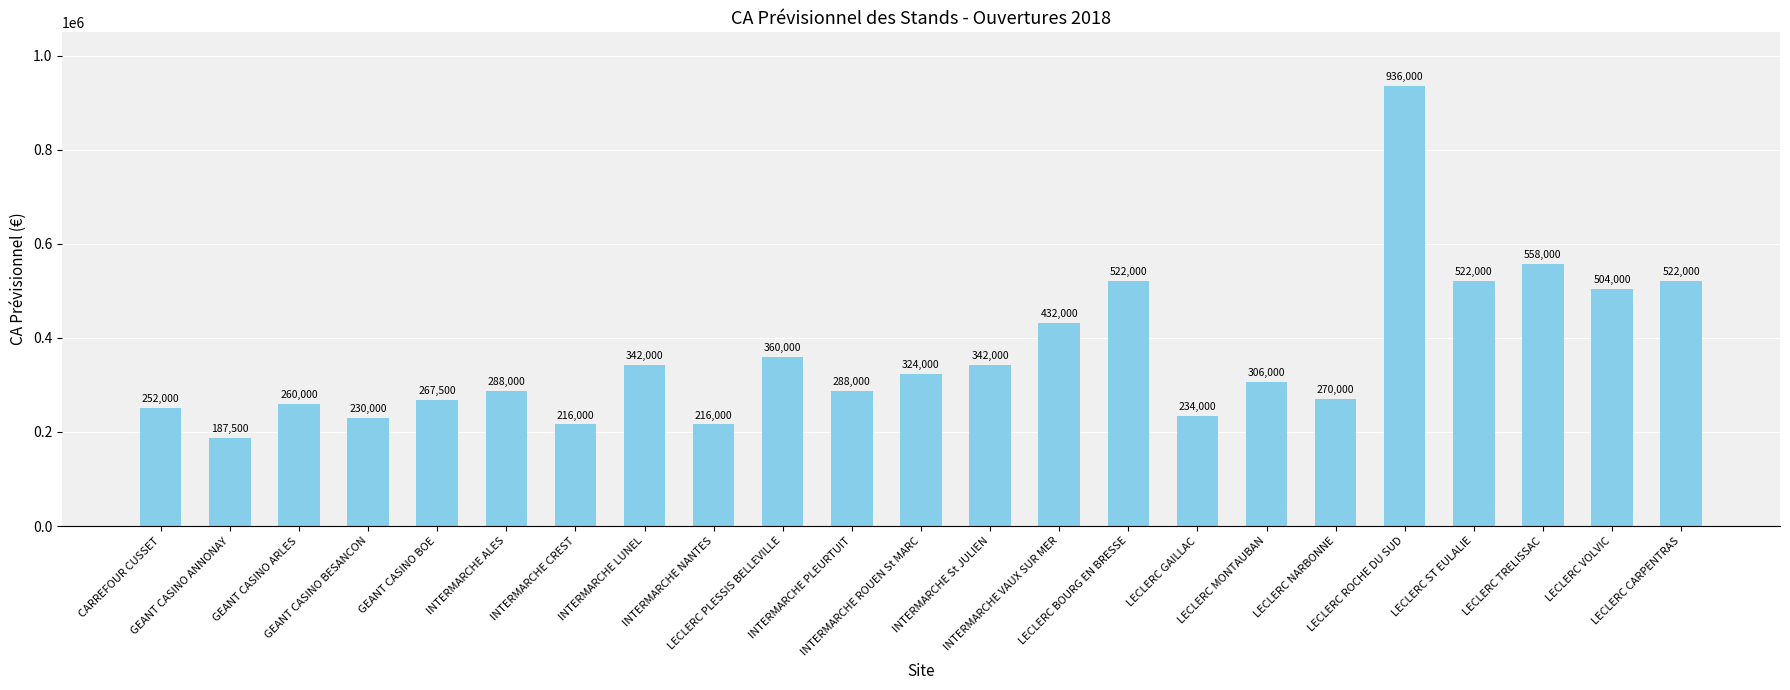

What is the change in value from GEANT CASINO BOE to INTERMARCHE CREST?

-51500